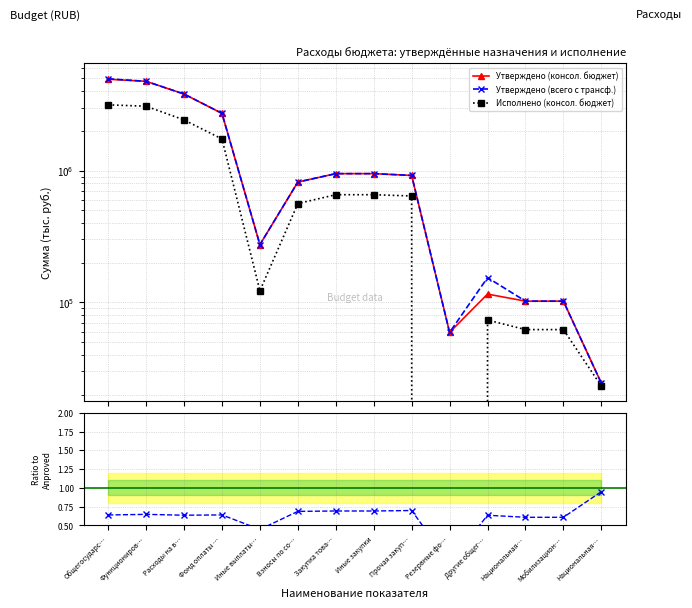

The Утверждено (всего с трансф.) series shows 35899.1 at Национальная…. True or false?

False